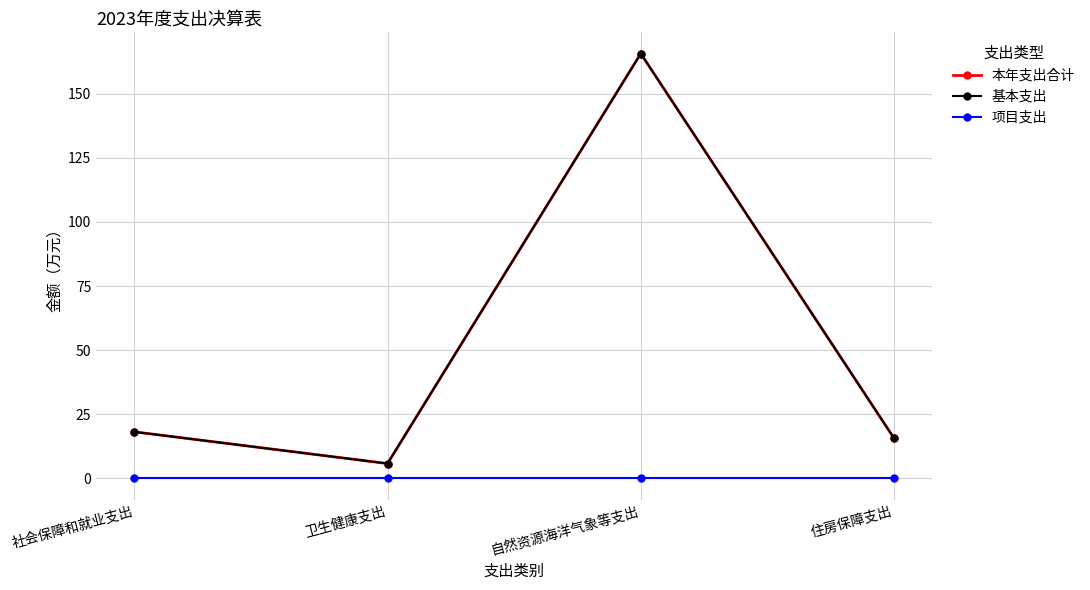

What is the sum of the 本年支出合计 values at 卫生健康支出 and 自然资源海洋气象等支出?

171.4